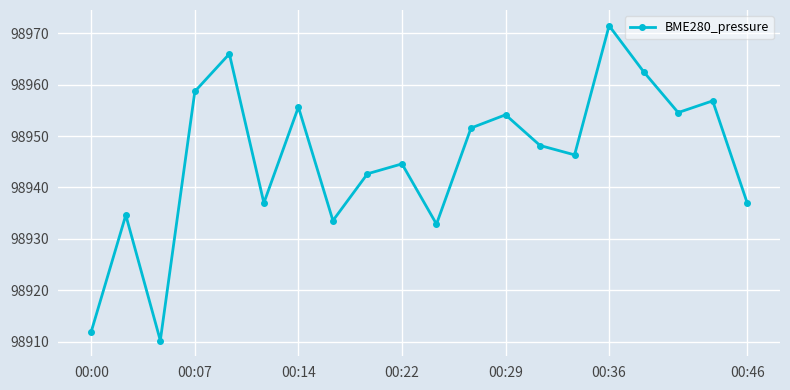

What is the difference between the second highest and minimum values?

55.7